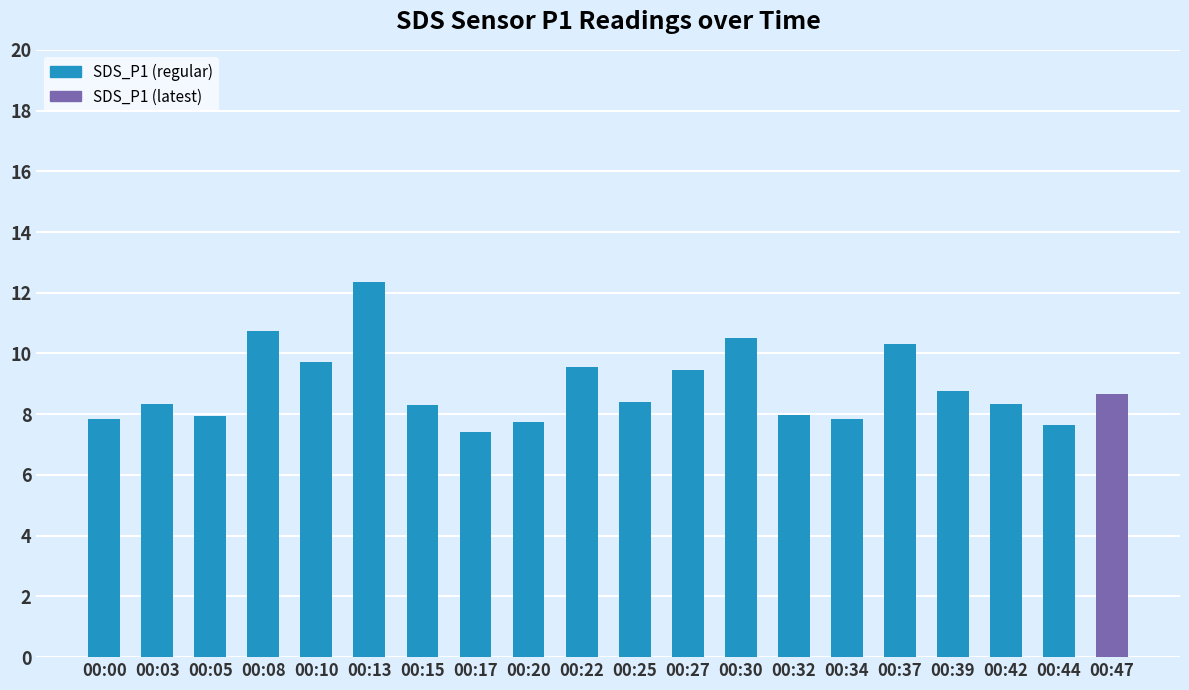

What is the value of the 2nd bar from the left?

8.3